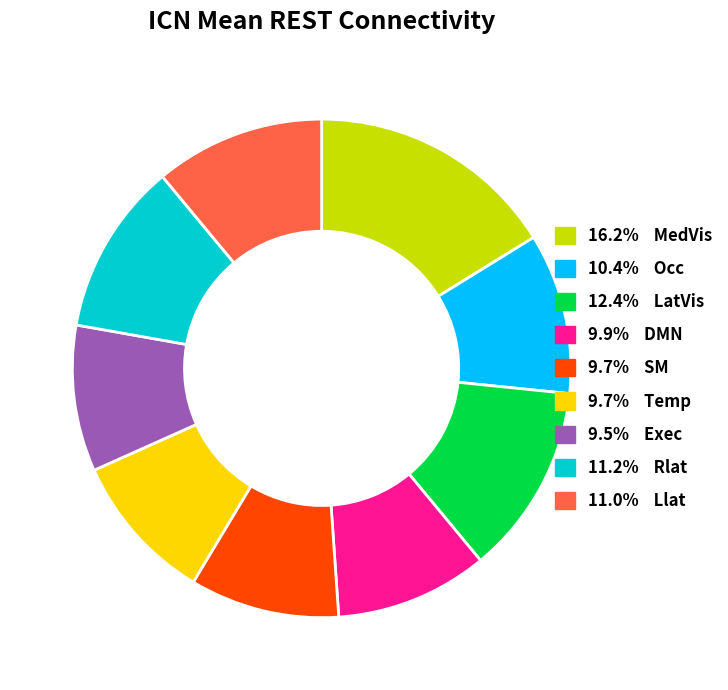

Does any single category account for the majority?

No